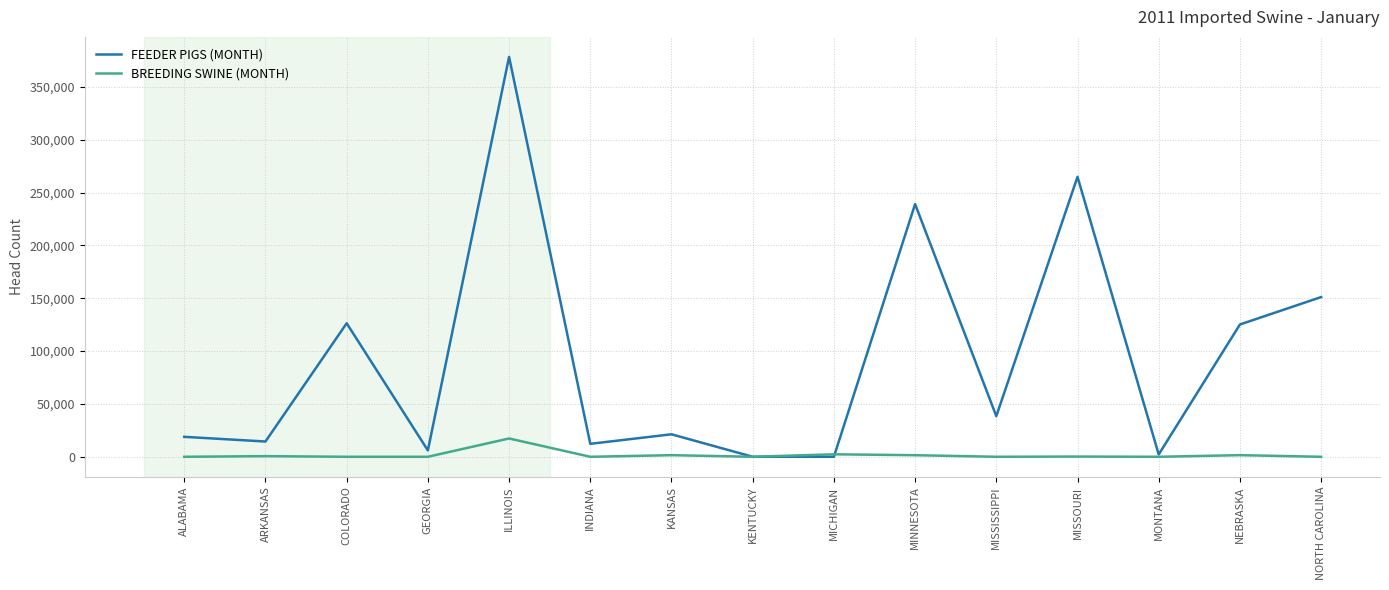

Is the value of FEEDER PIGS (MONTH) at MINNESOTA greater than the value of BREEDING SWINE (MONTH) at MISSISSIPPI?

Yes